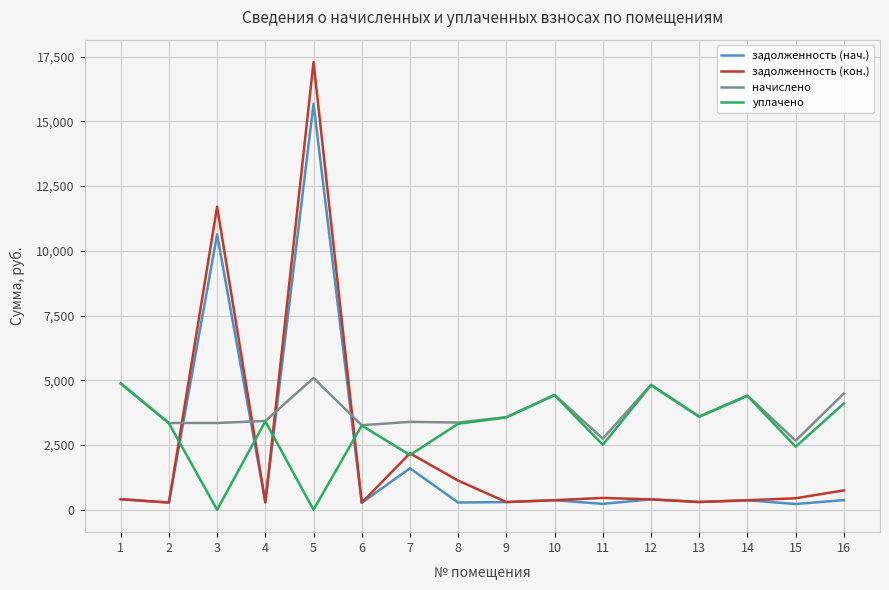

Count the number of categories in the chart.

16